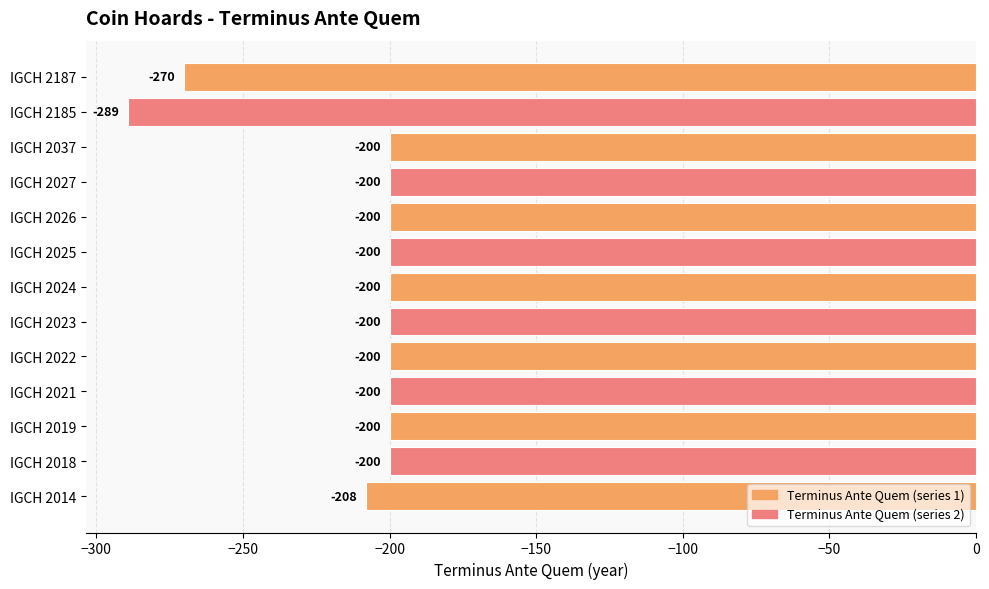

What is the change in value from IGCH 2014 to IGCH 2037?

+8